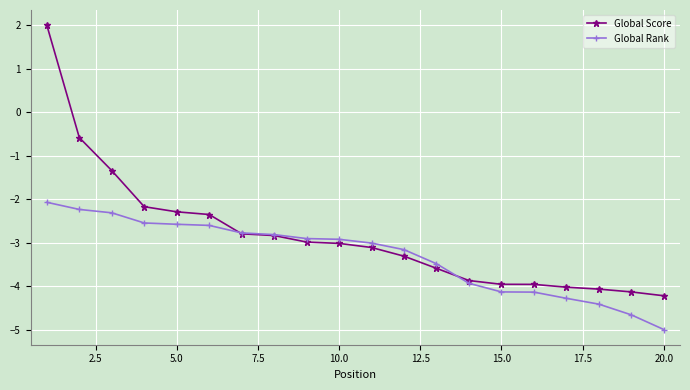

What is the value of the Global Score point at the 9th from the left?

-3.0